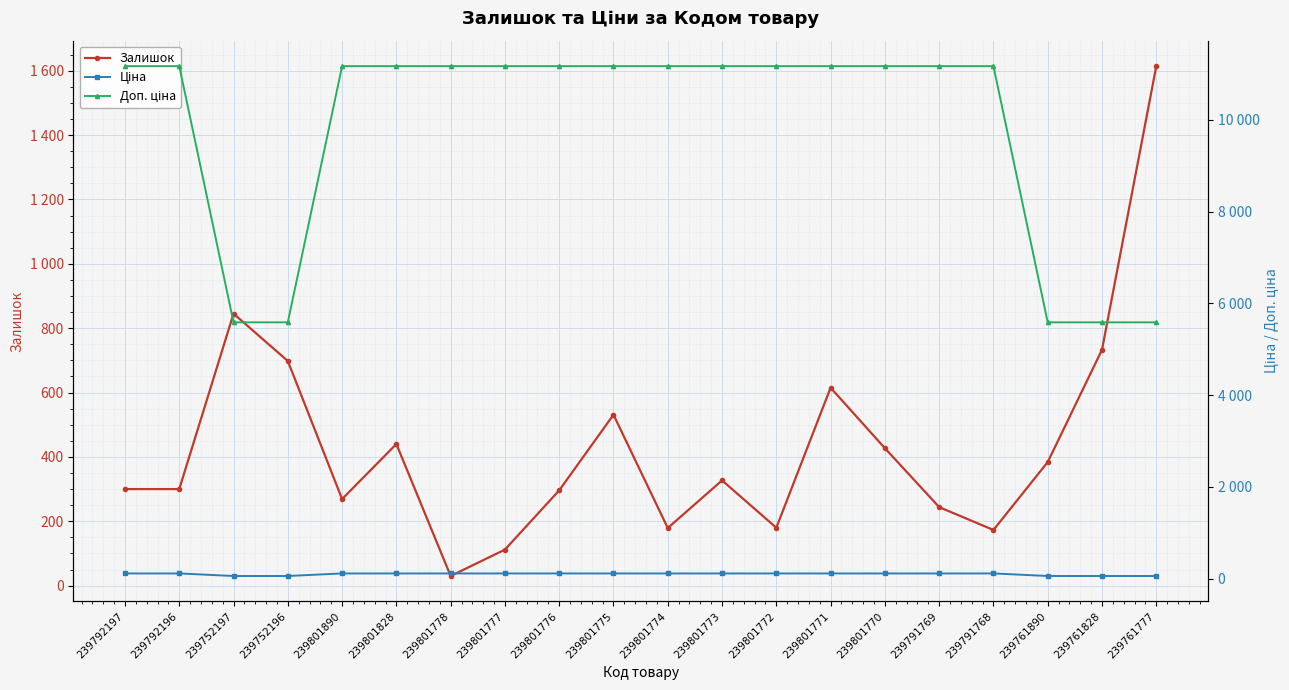

After their last crossing, which series has the higher values: Залишок or Ціна?

Залишок